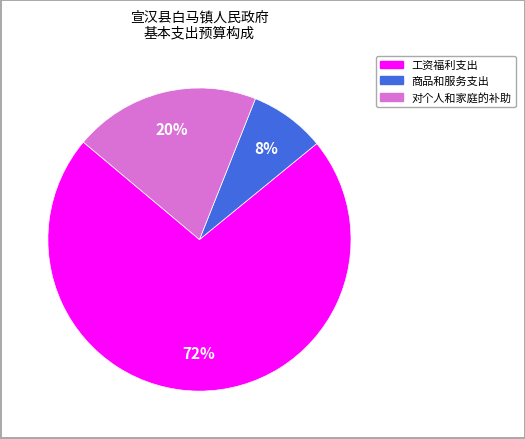

The 工资福利支出 slice represents 67% of the pie. True or false?

False